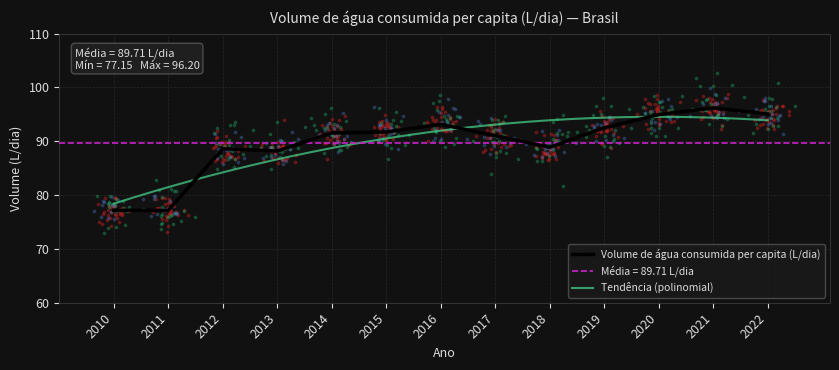

What is the change in value from 2018 to 2021?

+7.3